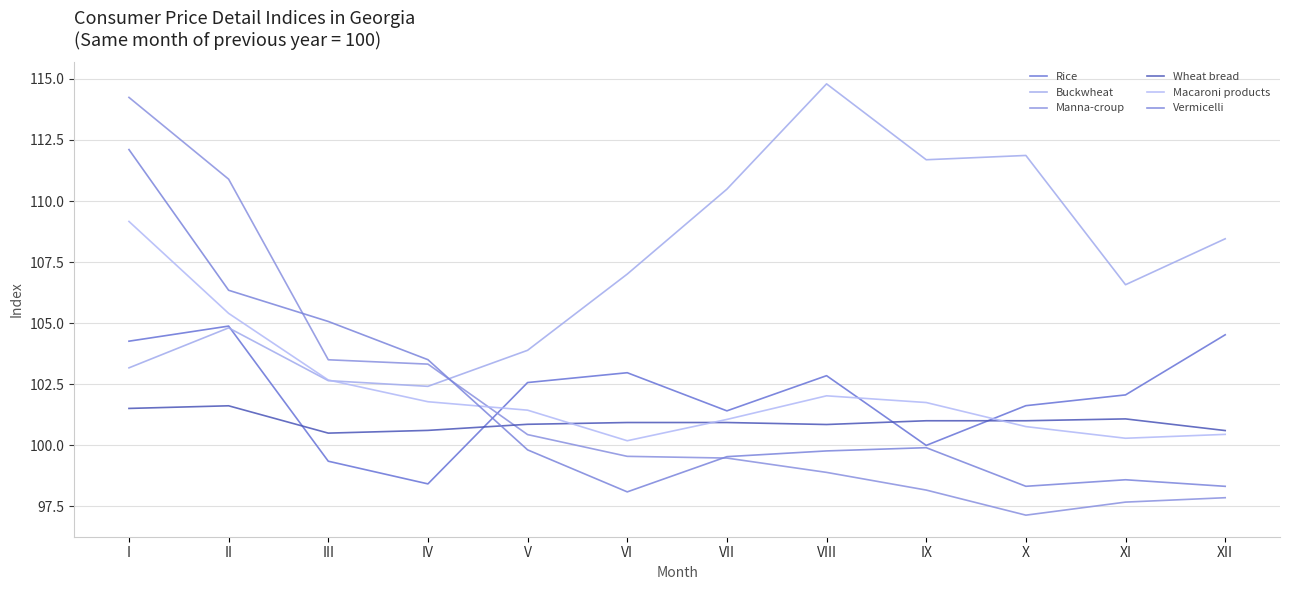

Which series ends up on top after the final intersection of Macaroni products and Rice?

Rice